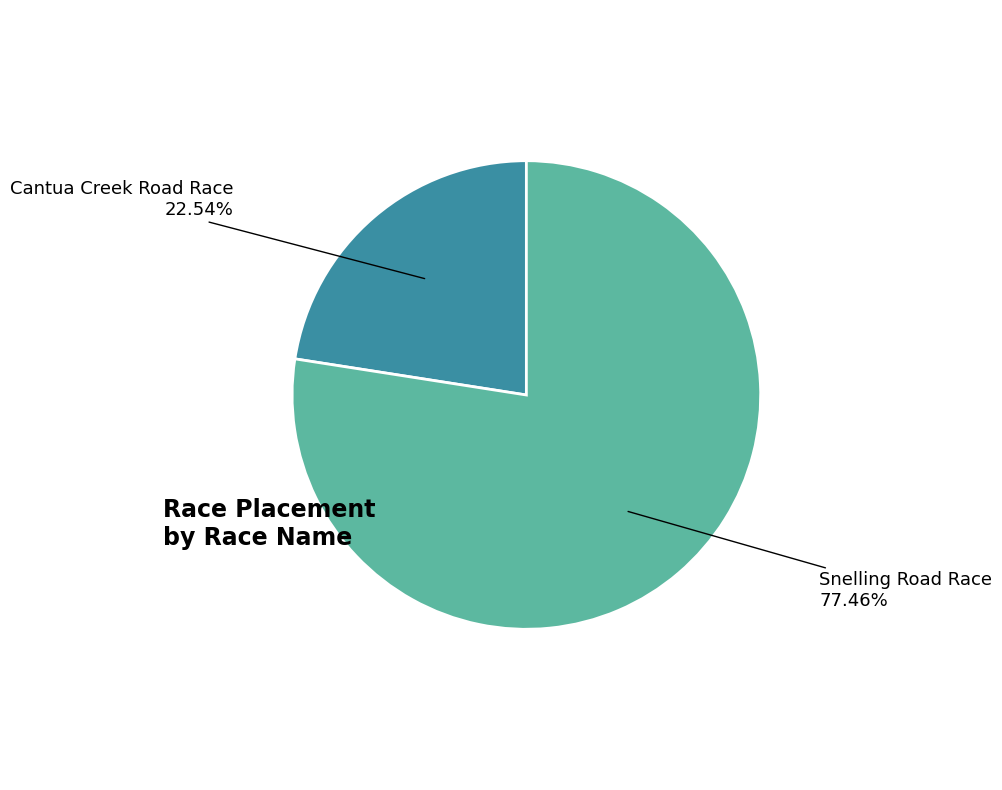

Count the number of slices in the pie.

2